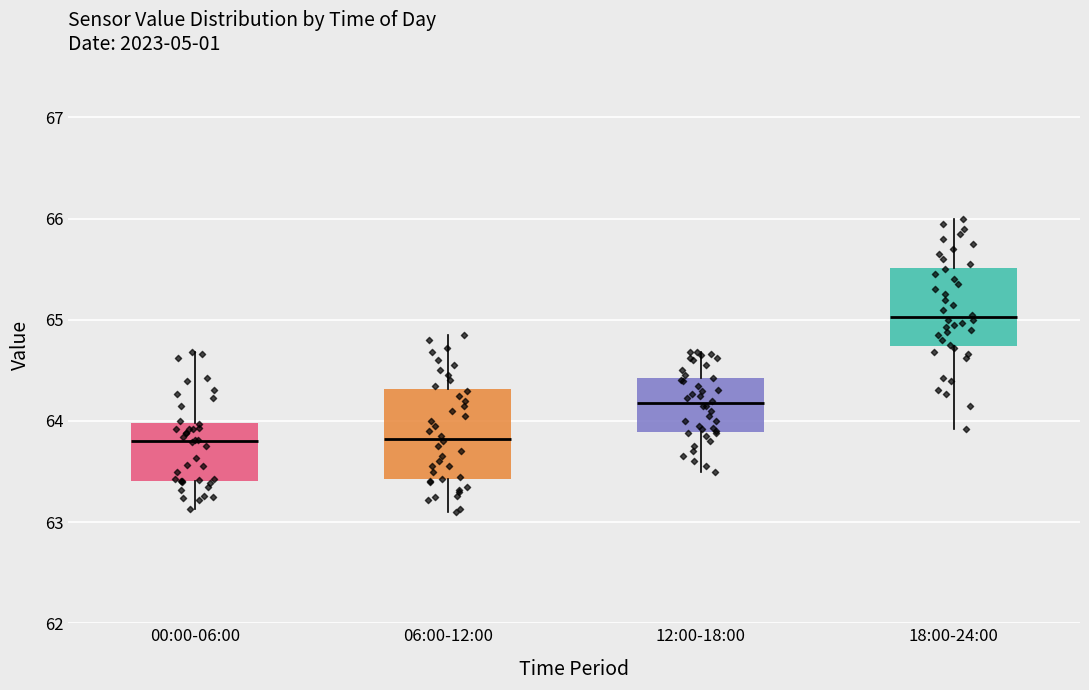

Reading left to right, read every box against the y-axis: the position of its median line, the range the box covers, and the ends of its whiskers. The values are not printed on the chart, so give them approximately, as read against the axis.

00:00-06:00: median 63.8, box 63.4 to 64.0, whiskers 63.1 to 64.7
06:00-12:00: median 63.8, box 63.4 to 64.3, whiskers 63.1 to 64.9
12:00-18:00: median 64.2, box 63.9 to 64.4, whiskers 63.5 to 64.7
18:00-24:00: median 65.0, box 64.7 to 65.5, whiskers 63.9 to 66.0